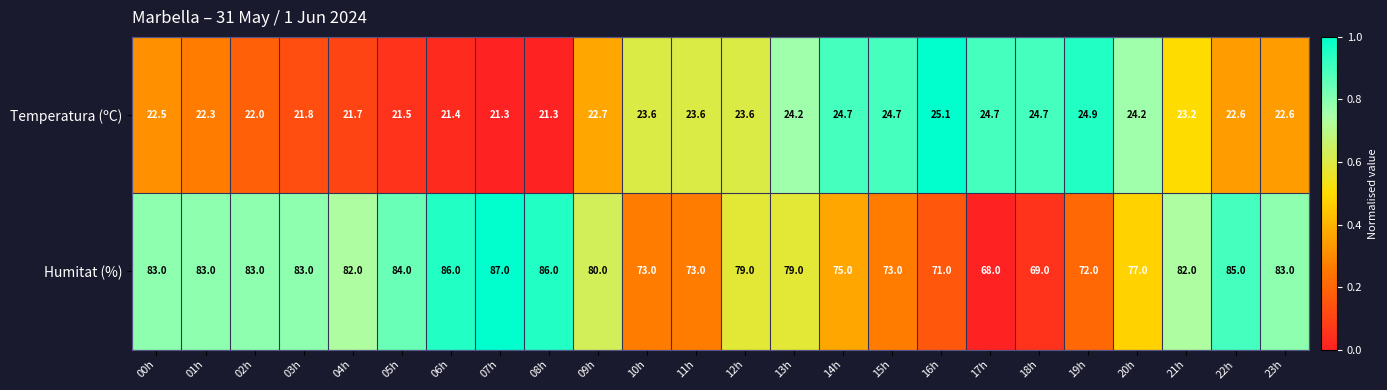

At which label is Humitat (%) closest to 77?

20h